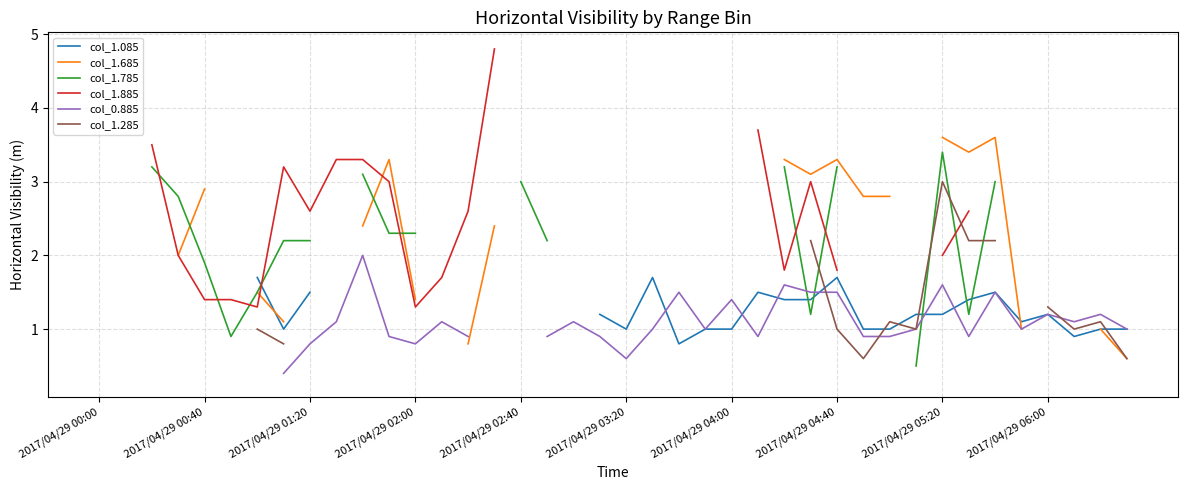

Count the col_1.685 values in the range 2 to 3.

6